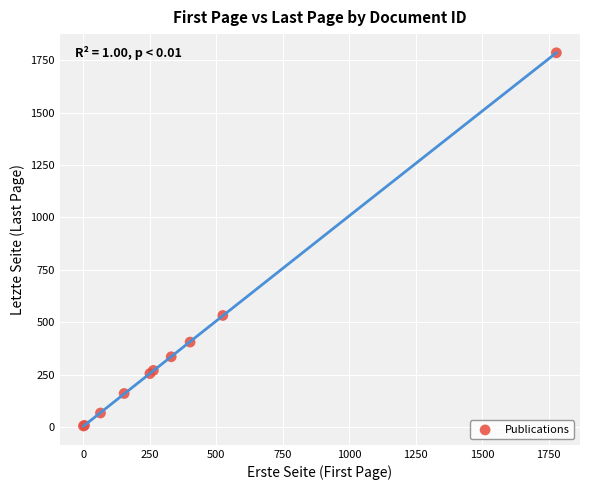

What Y value in the scatter plot is closest to 895?

533